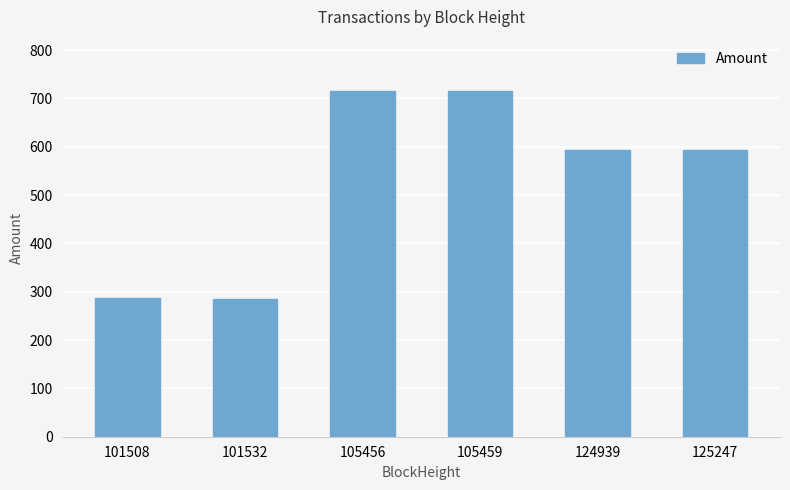

What is the value of the 6th bar from the left?

593.9